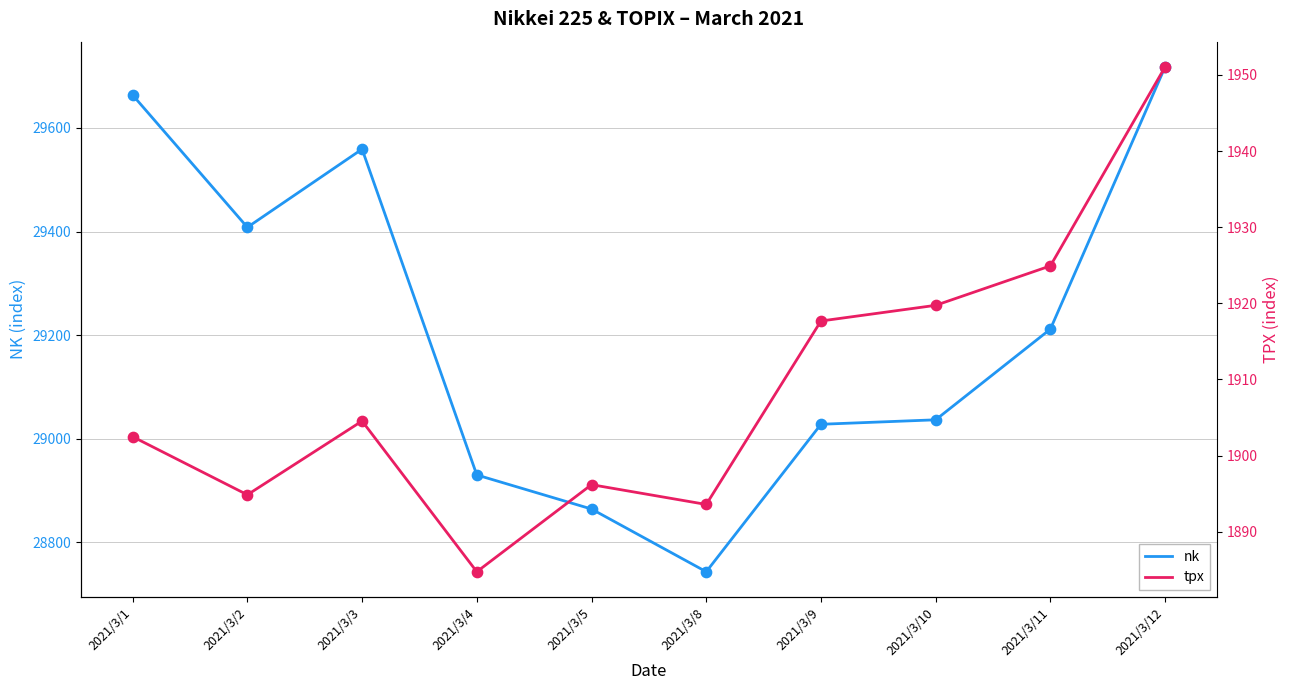

What are all the series names shown in the legend?

nk, tpx